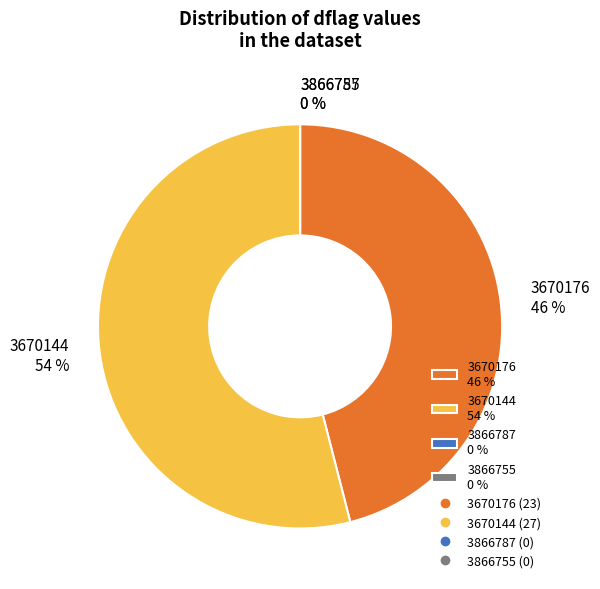

Does 3670176 represent more than half of the total?

No